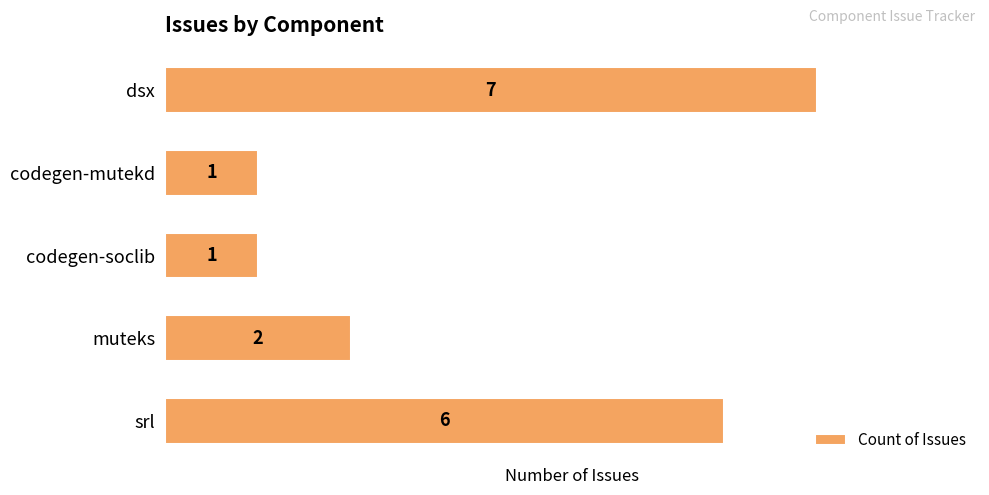

Reading top to bottom, what are all the values shown in this chart?

dsx=7	codegen-mutekd=1	codegen-soclib=1	muteks=2	srl=6